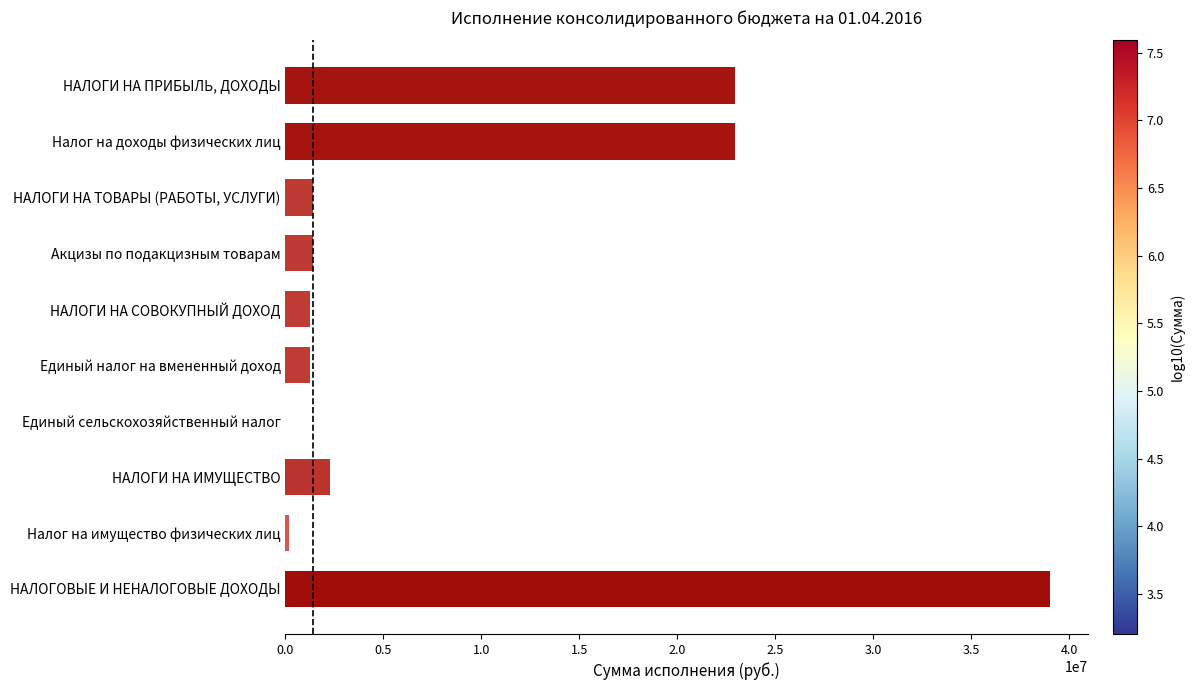

Is it true that the value at Налог на доходы физических лиц is 5548753.8?

False